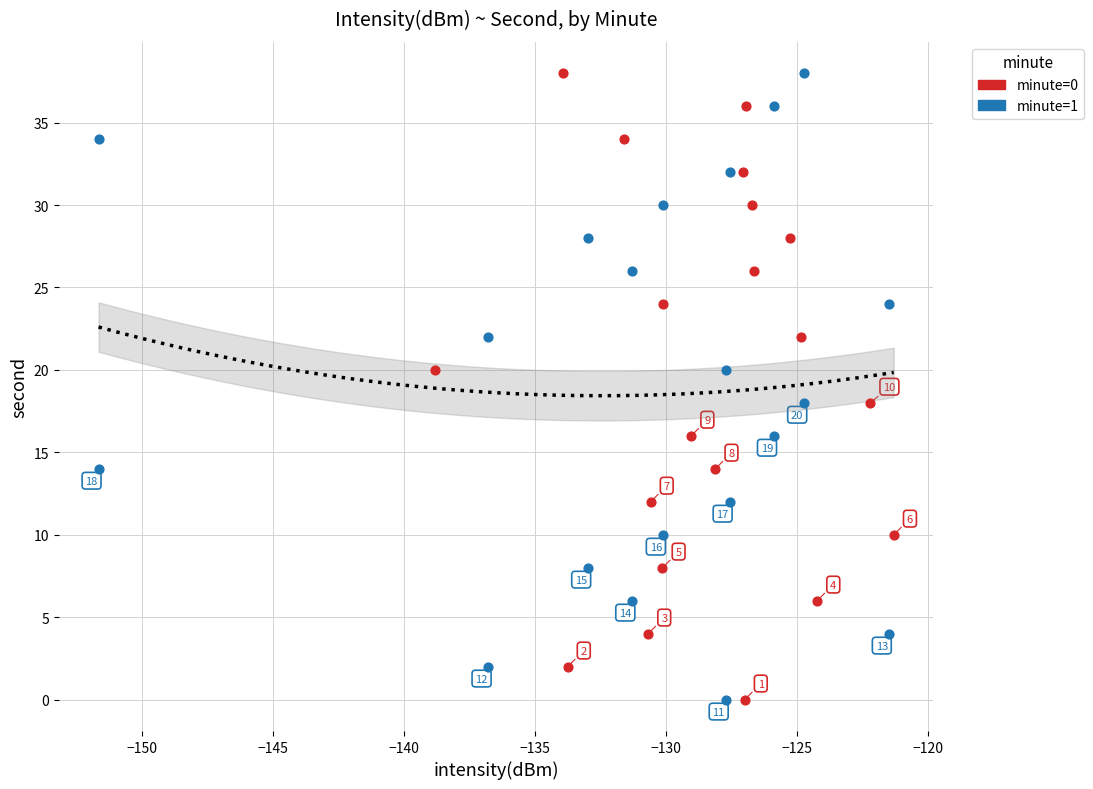

What are all the series names shown in the legend?

minute=0, minute=1